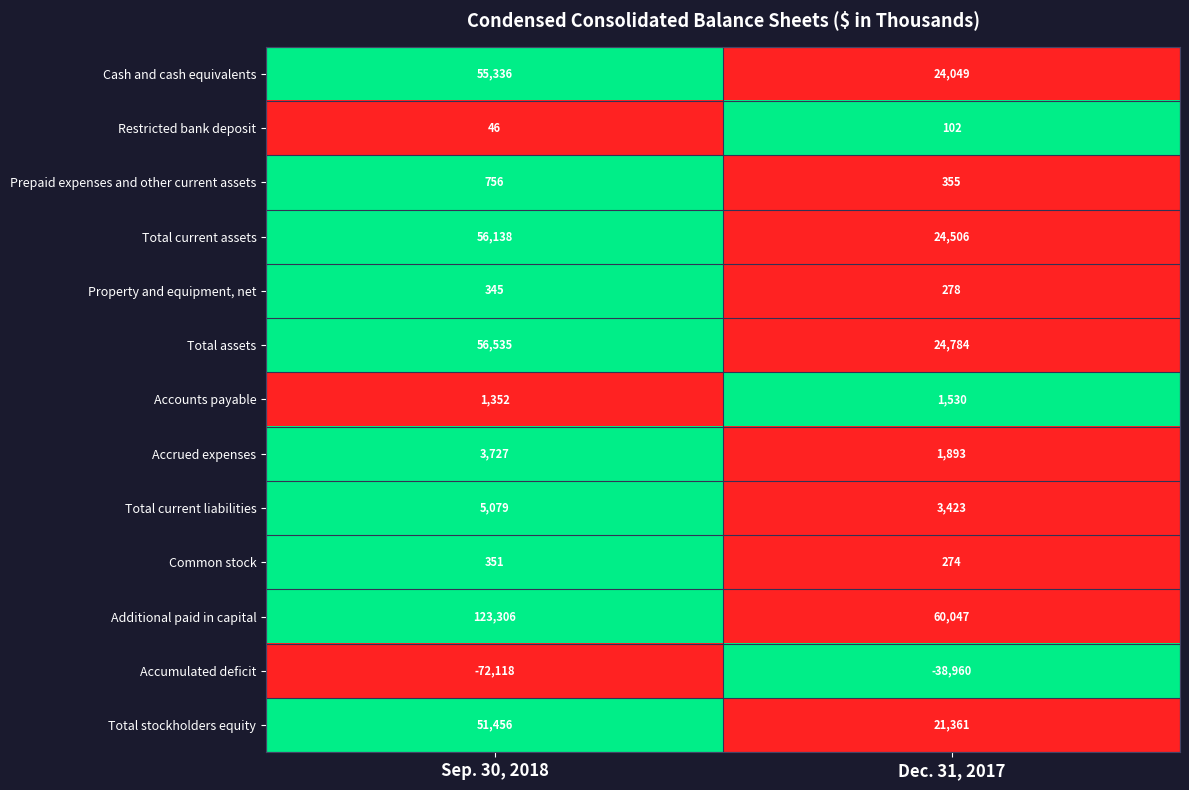

Which series has the widest spread of values?

Additional paid in capital